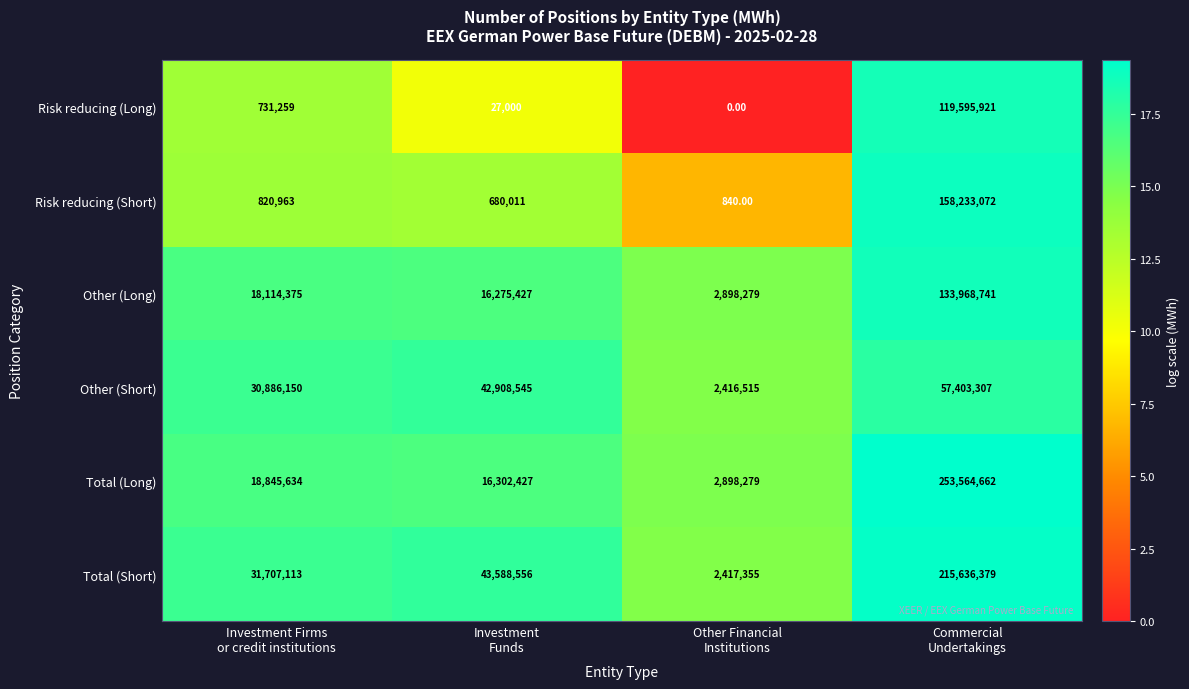

What is the average value of the Risk reducing (Long) series?

30088545